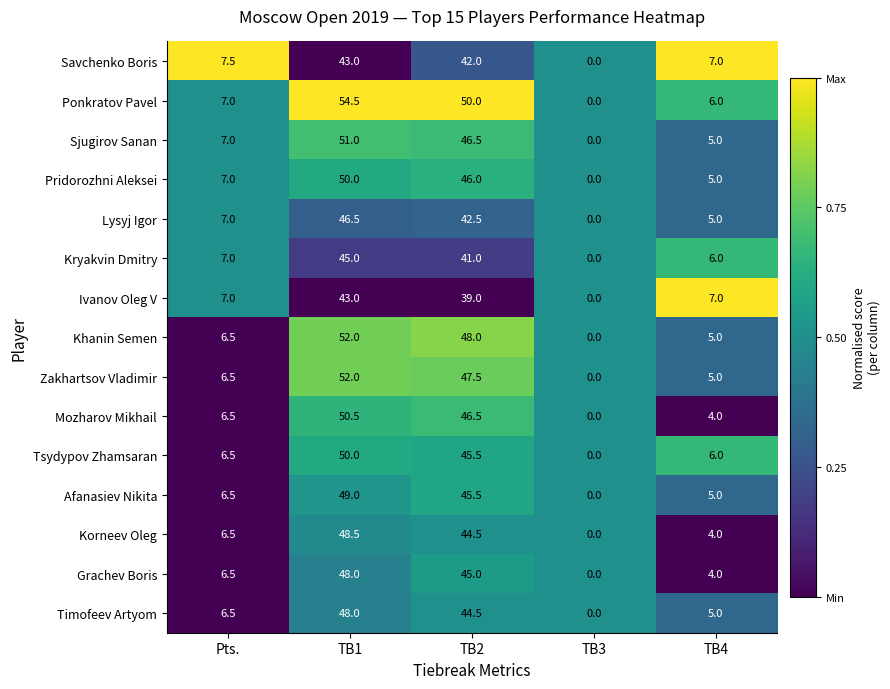

Where does the Grachev Boris series first go above 6?

Pts.